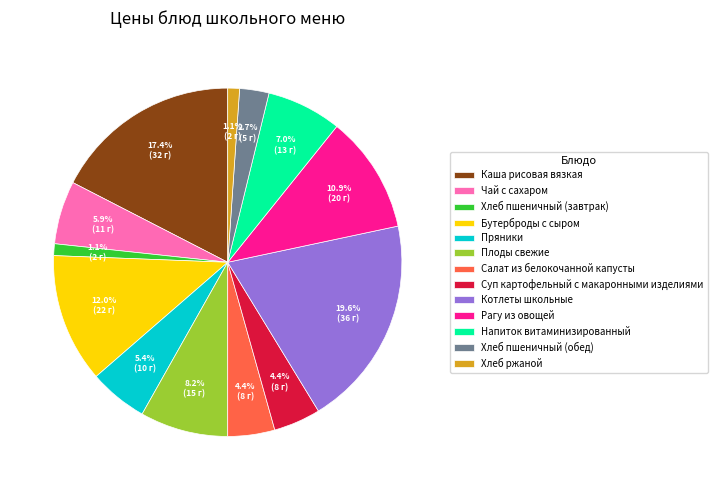

What is the ratio of the value at Пряники to the value at Бутерброды с сыром?

0.5